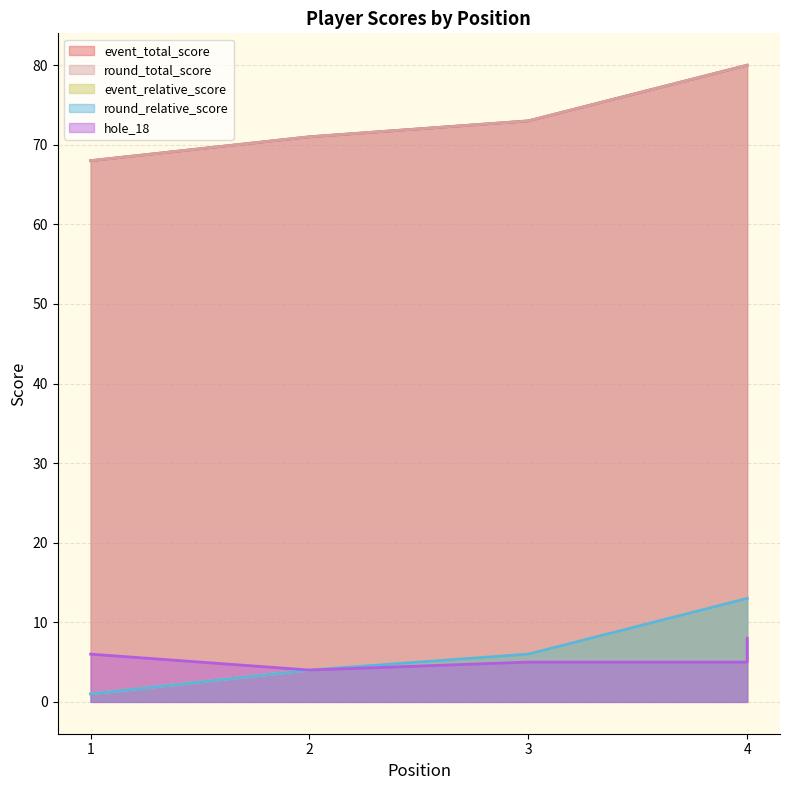

How many values in the round_total_score series are below 73?

2